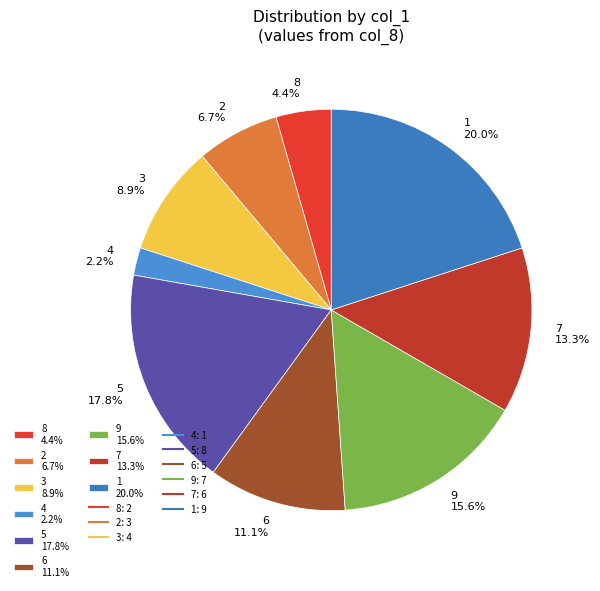

Combined, what portion of the pie is 4 2.2% and 9 15.6%?

17.8%